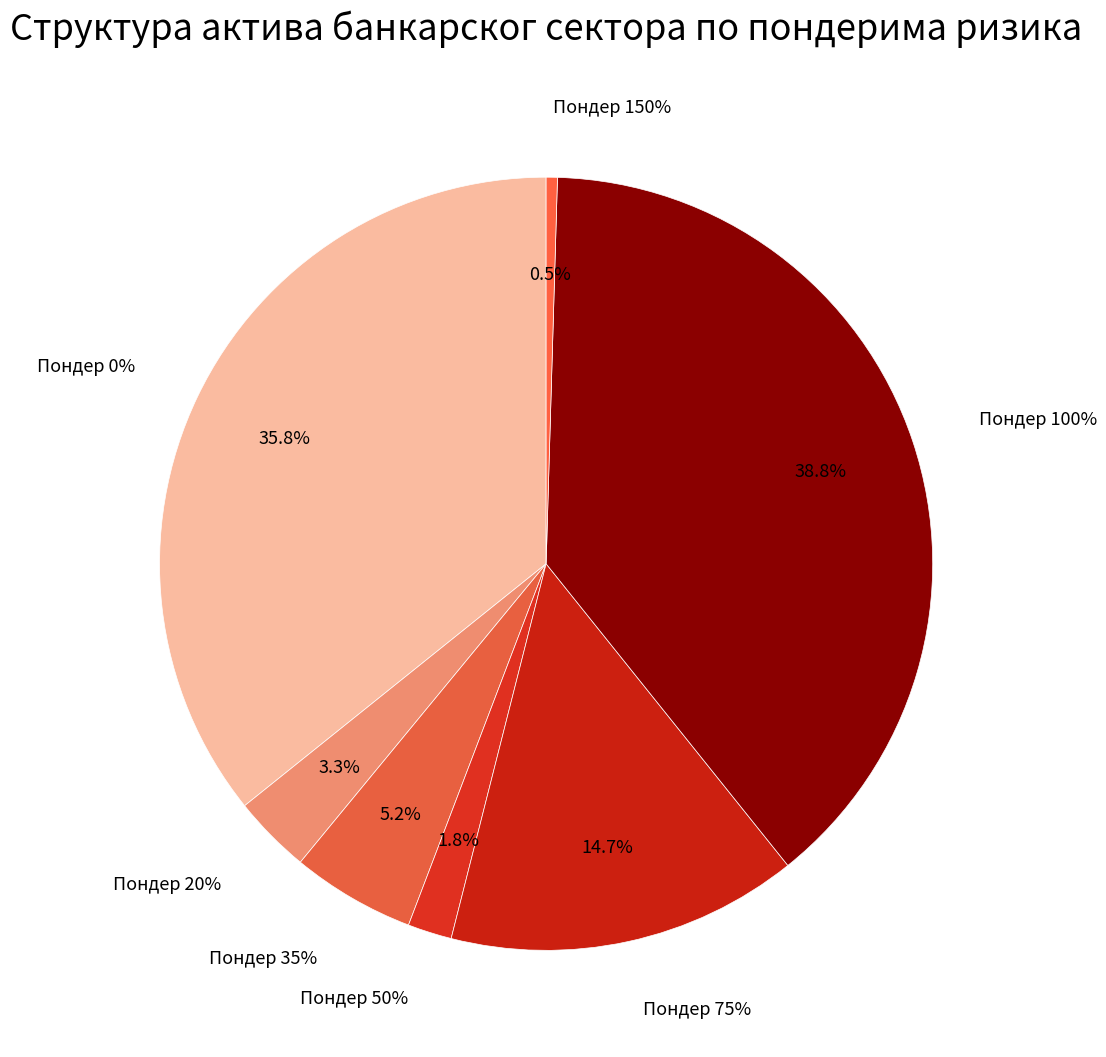

To the nearest percent, what is the combined percentage of Пондер 20% and Пондер 75%?

18%